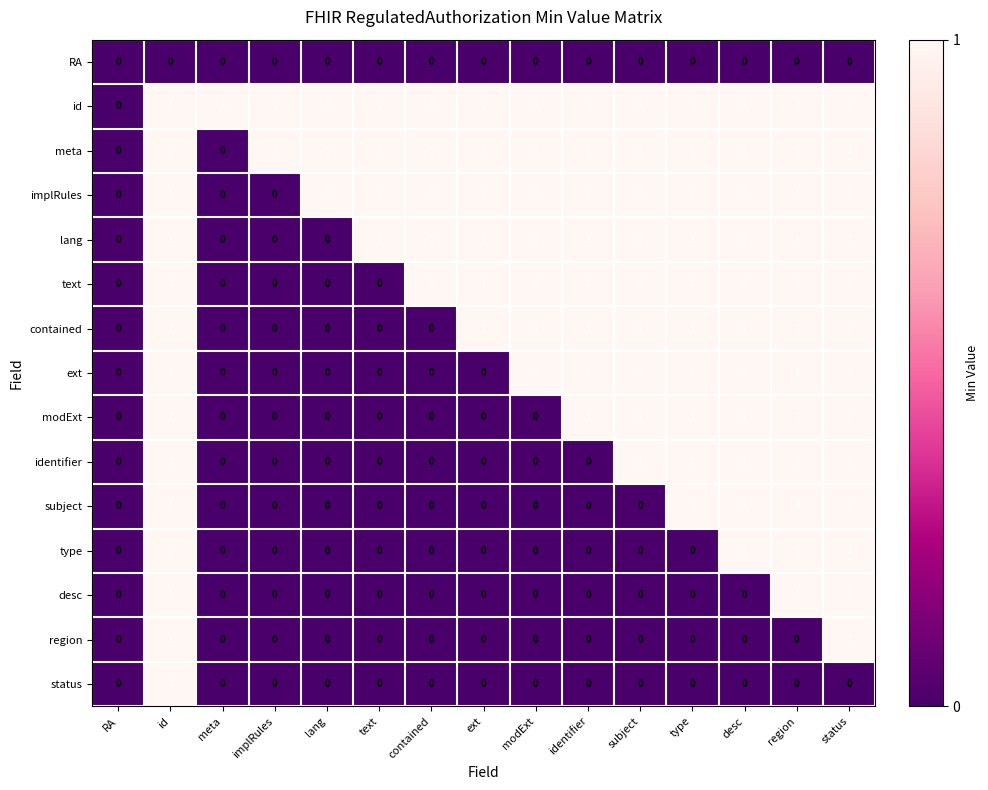

True or false: identifier has a value of 0 at modExt.

True